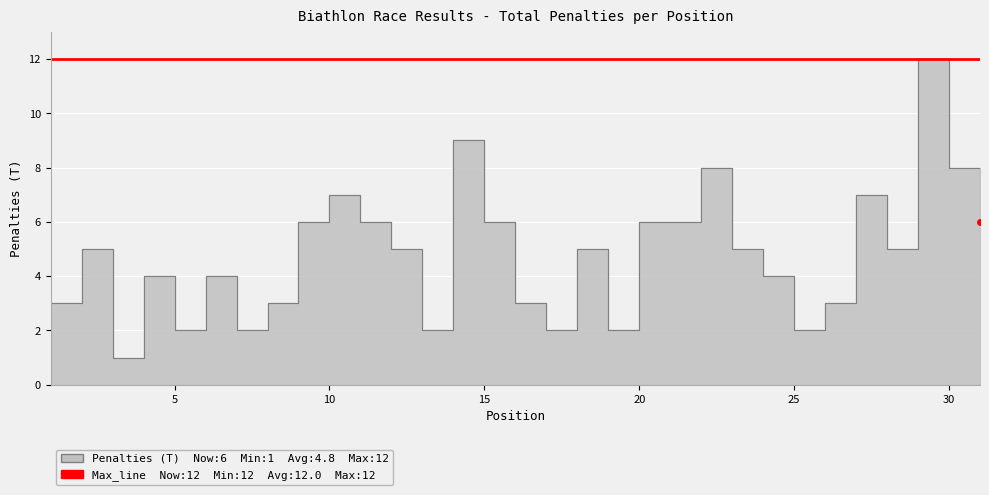

Is it true that the value at 22 is 4?

False